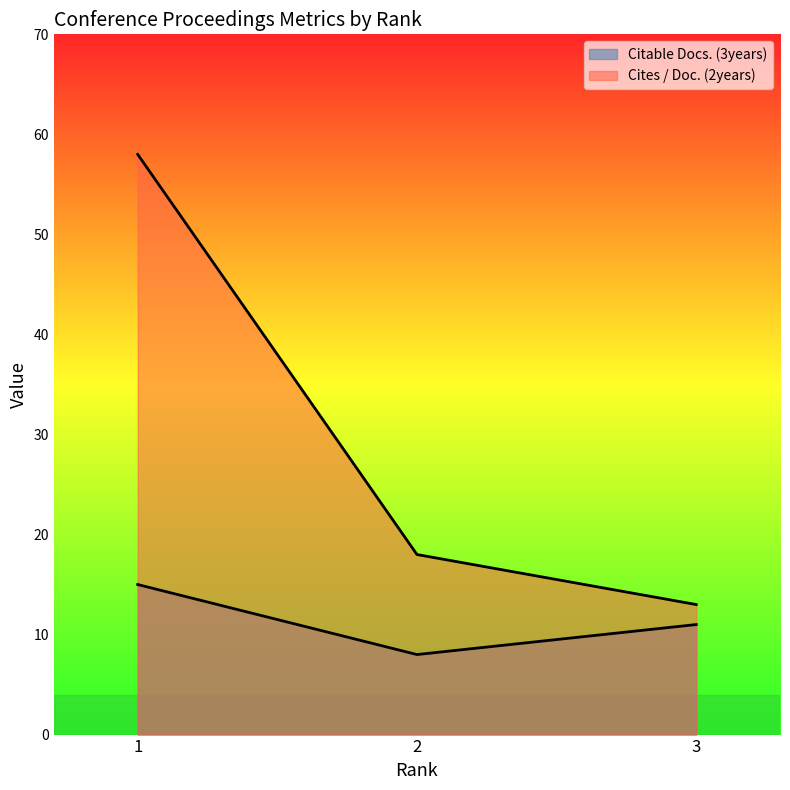

Which series has the largest total across all categories?

Cites / Doc. (2years)